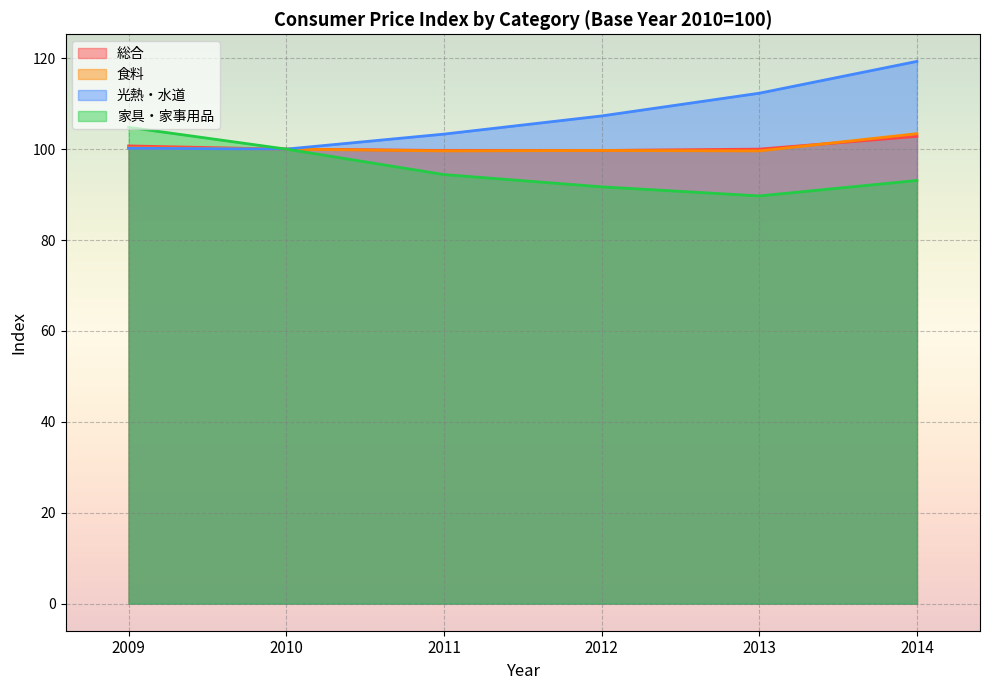

The value of 食料 at 2014 is 103.4. True or false?

True